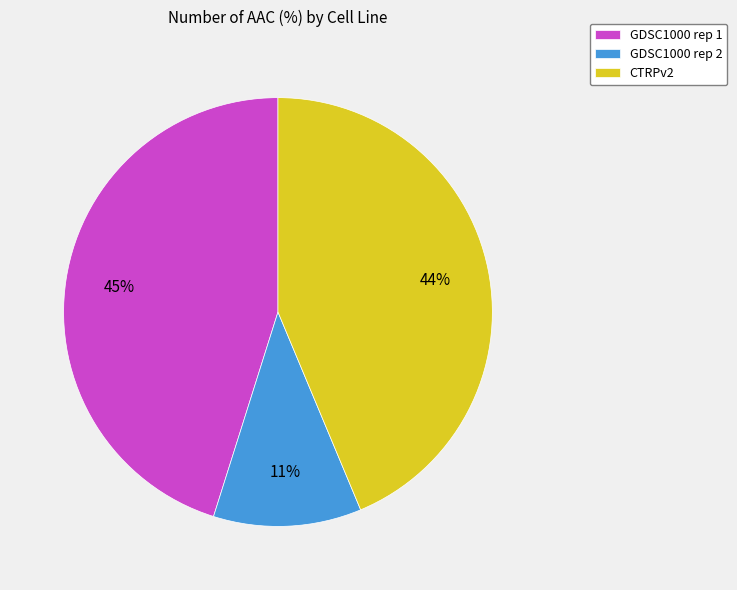

How many slices are in this pie chart?

3